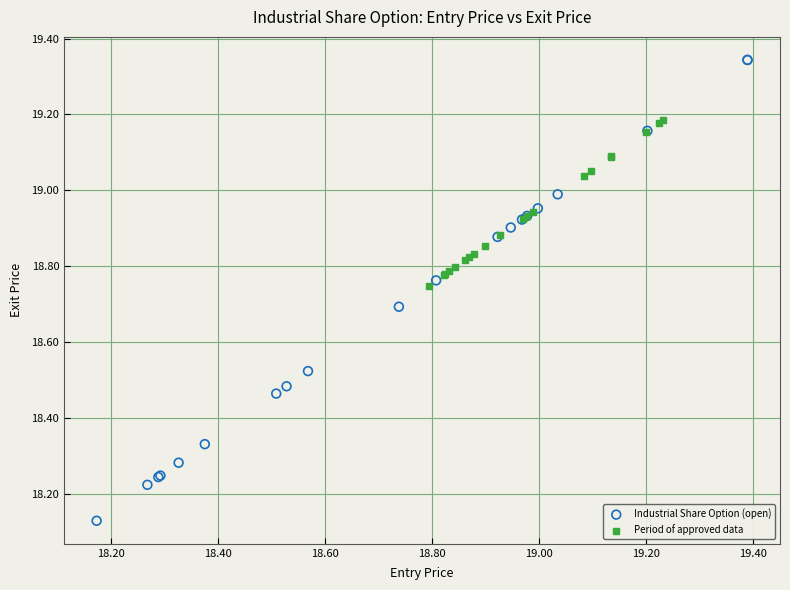

Which series contains the highest Y value?

Industrial Share Option (open)